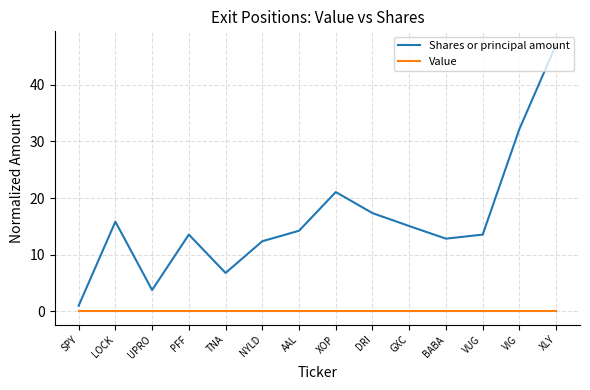

What position from the right is XOP?

7